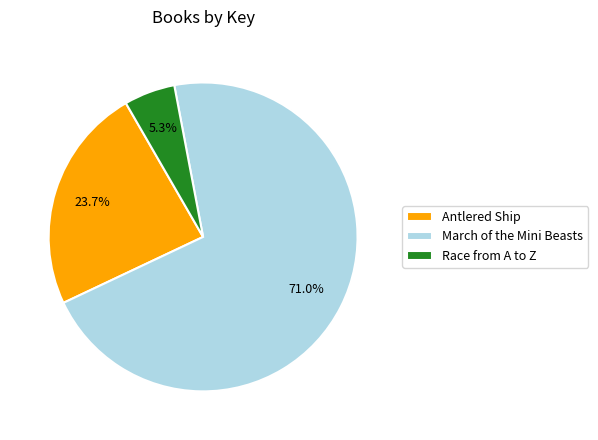

To the nearest percent, what is the difference between the largest and smallest slice percentages?

66%